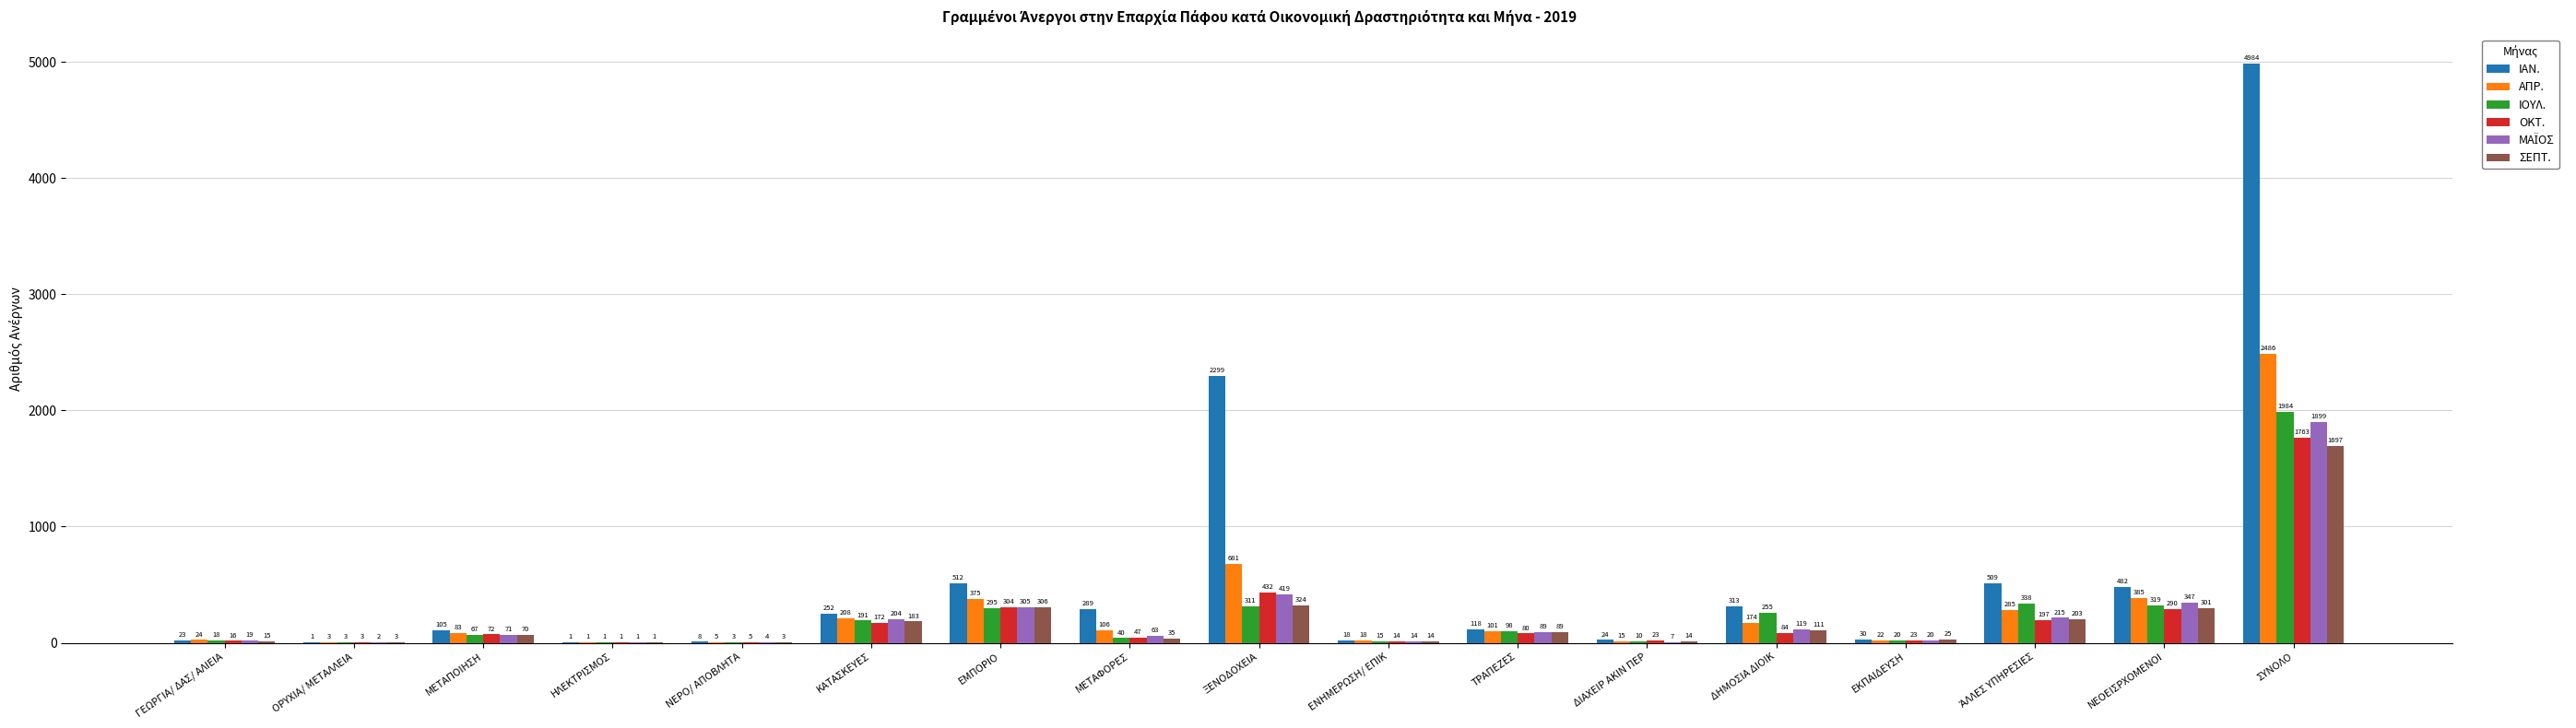

Count the number of categories in the chart.

17